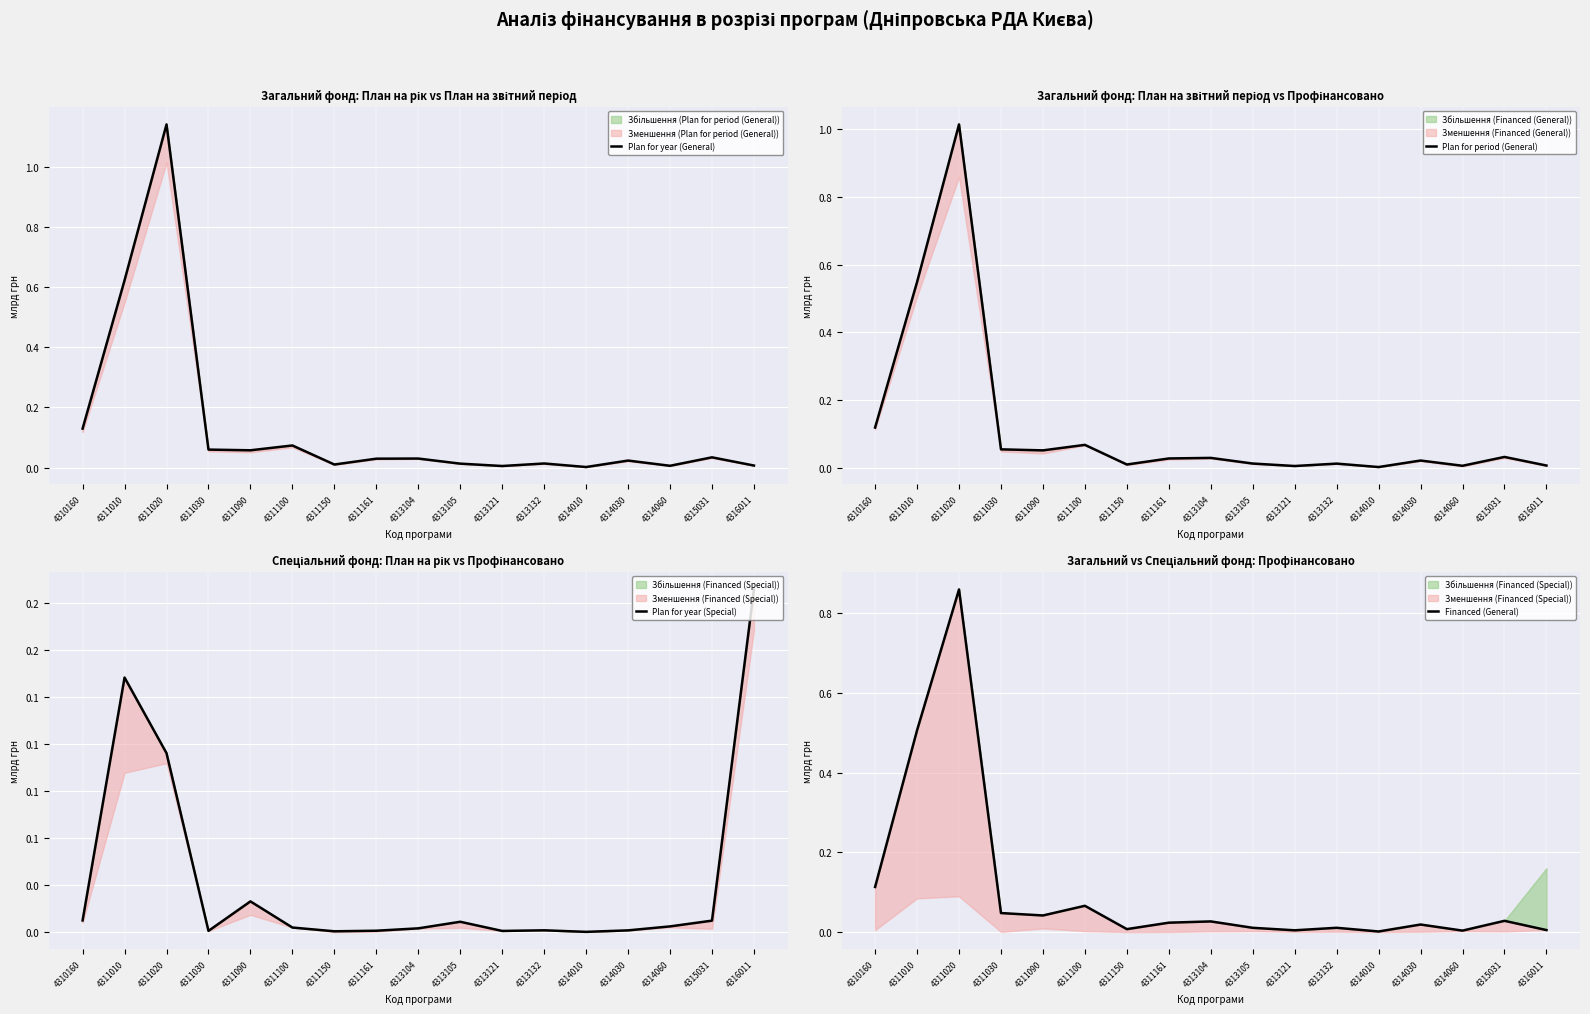

At which label does Financed (General) reach its peak?

4311020